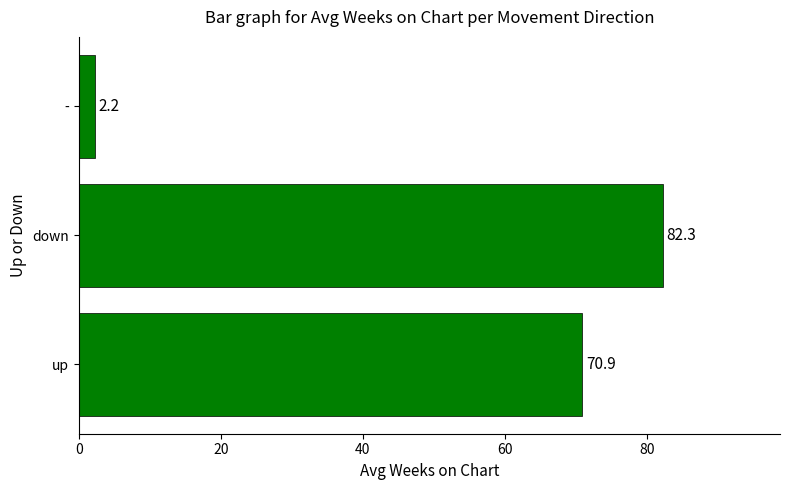

Are the bars horizontal?

Yes